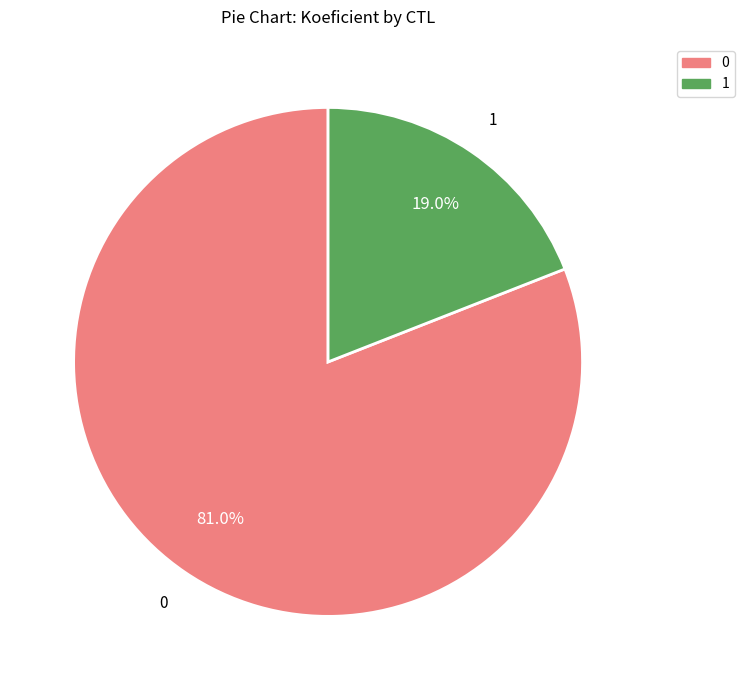

Is there a majority slice in this chart?

Yes